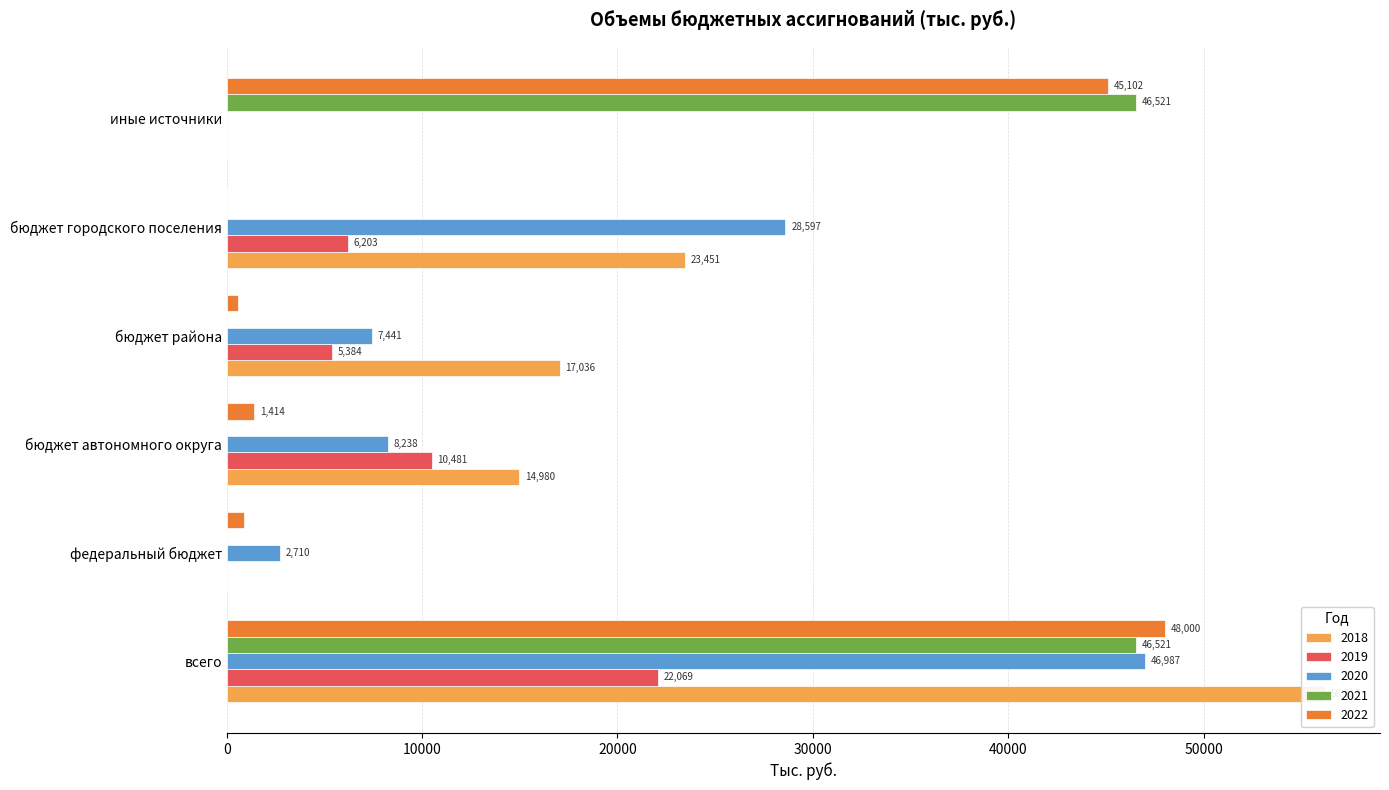

Which category has the highest value in the 2022 series?

всего